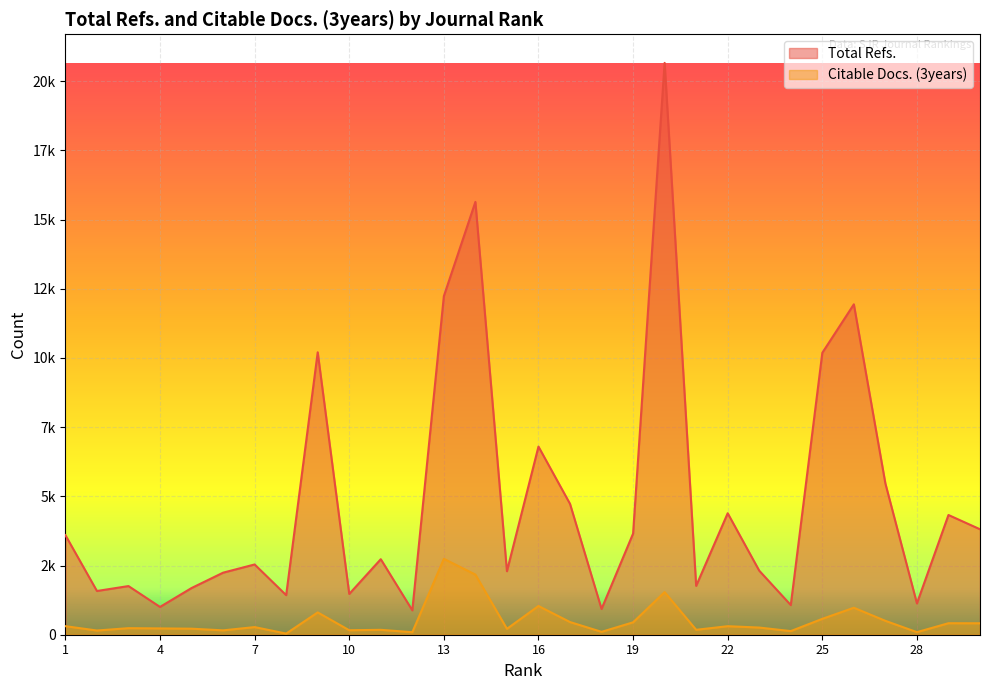

What value does the Total Refs. series have at 25, to the nearest 50?

10200